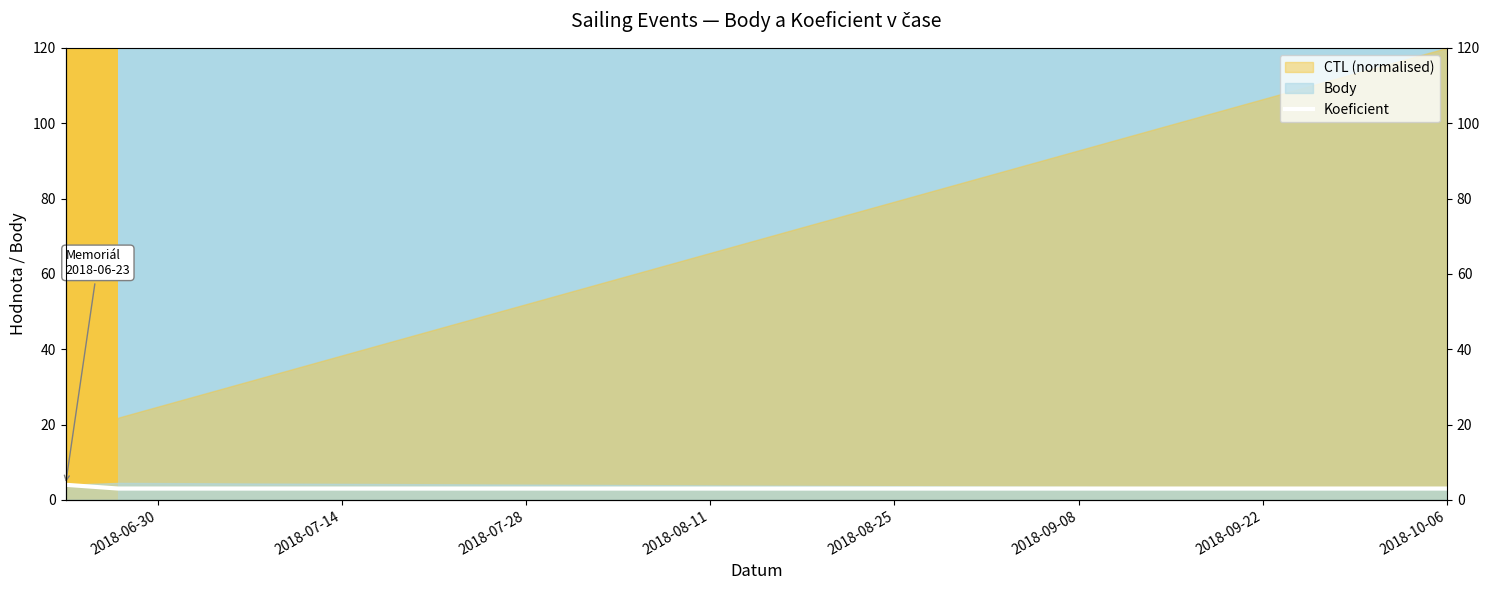

Which label corresponds to the largest value in the chart?

2018-06-30